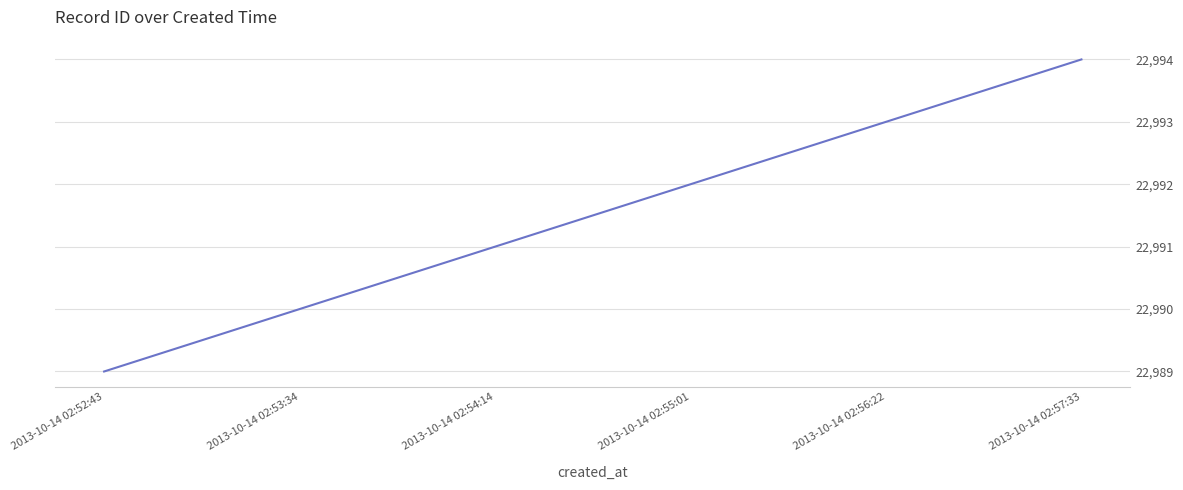

At which category does the chart reach its peak across all series?

2013-10-14 02:57:33